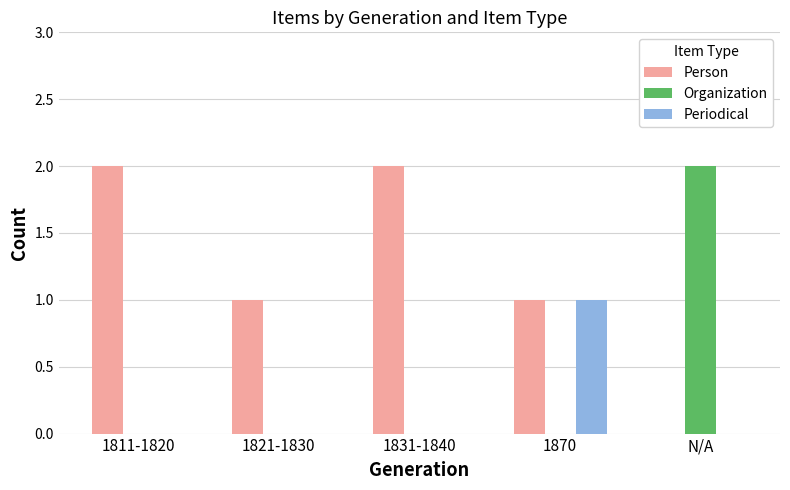

How many series are shown in this chart?

3